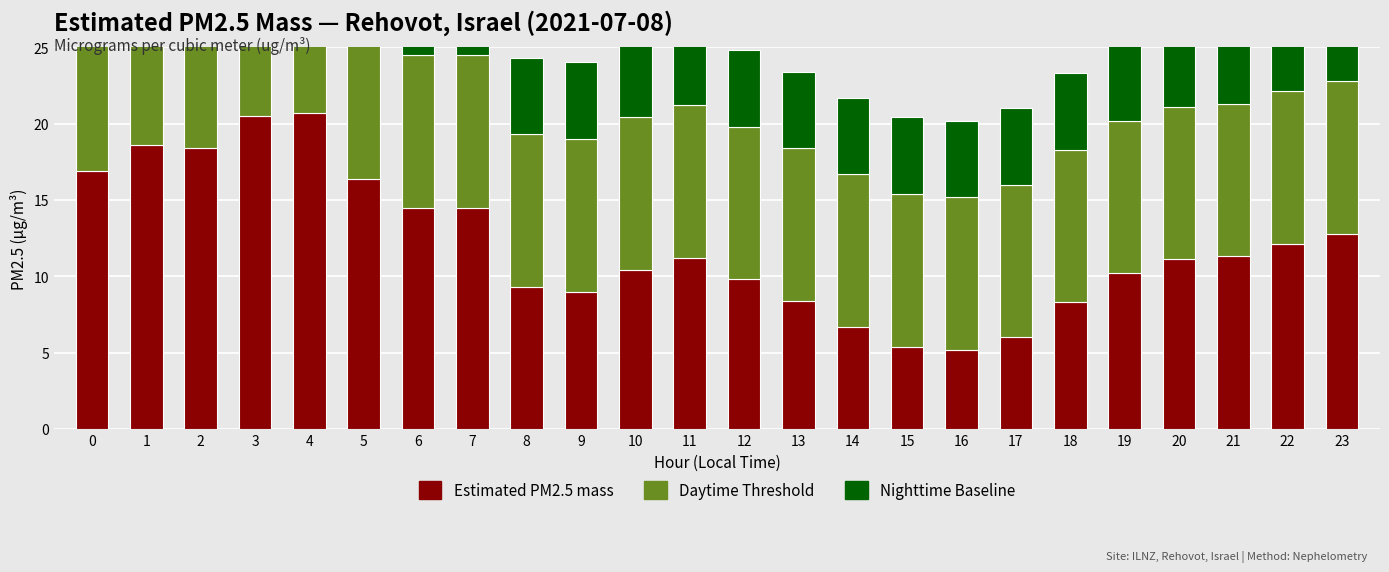

What is the difference between the Estimated PM2.5 mass values at 5 and 21?

5.1